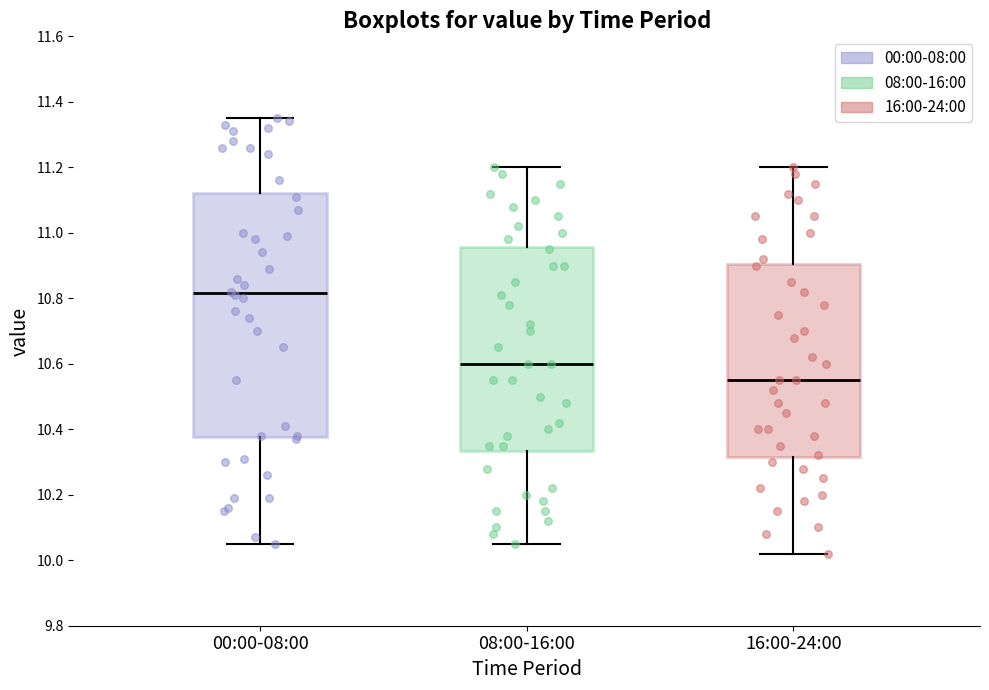

Reading left to right, read every box against the y-axis: the position of its median line, the range the box covers, and the ends of its whiskers. The values are not printed on the chart, so give them approximately, as read against the axis.

00:00-08:00: median 10.82, box 10.38 to 11.12, whiskers 10.06 to 11.36
08:00-16:00: median 10.60, box 10.34 to 10.96, whiskers 10.06 to 11.20
16:00-24:00: median 10.56, box 10.32 to 10.90, whiskers 10.02 to 11.20